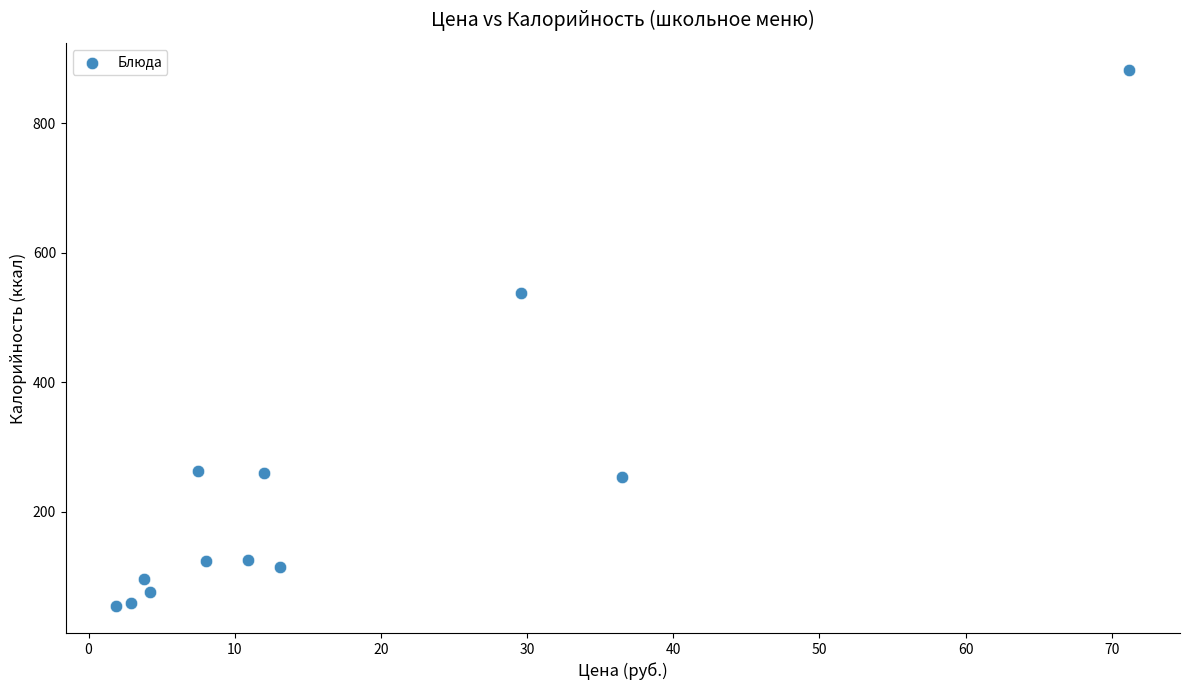

What is the range of X values (max minus min)?

69.3